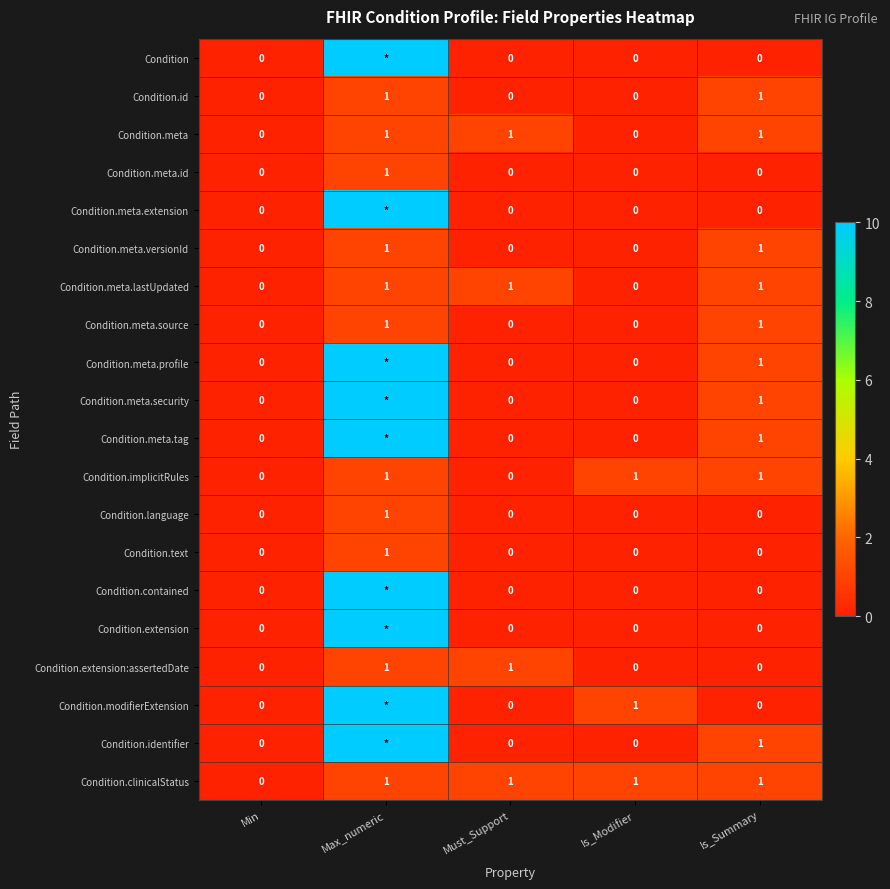

Is it true that Condition.extension:assertedDate equals 0 at Is_Summary?

True